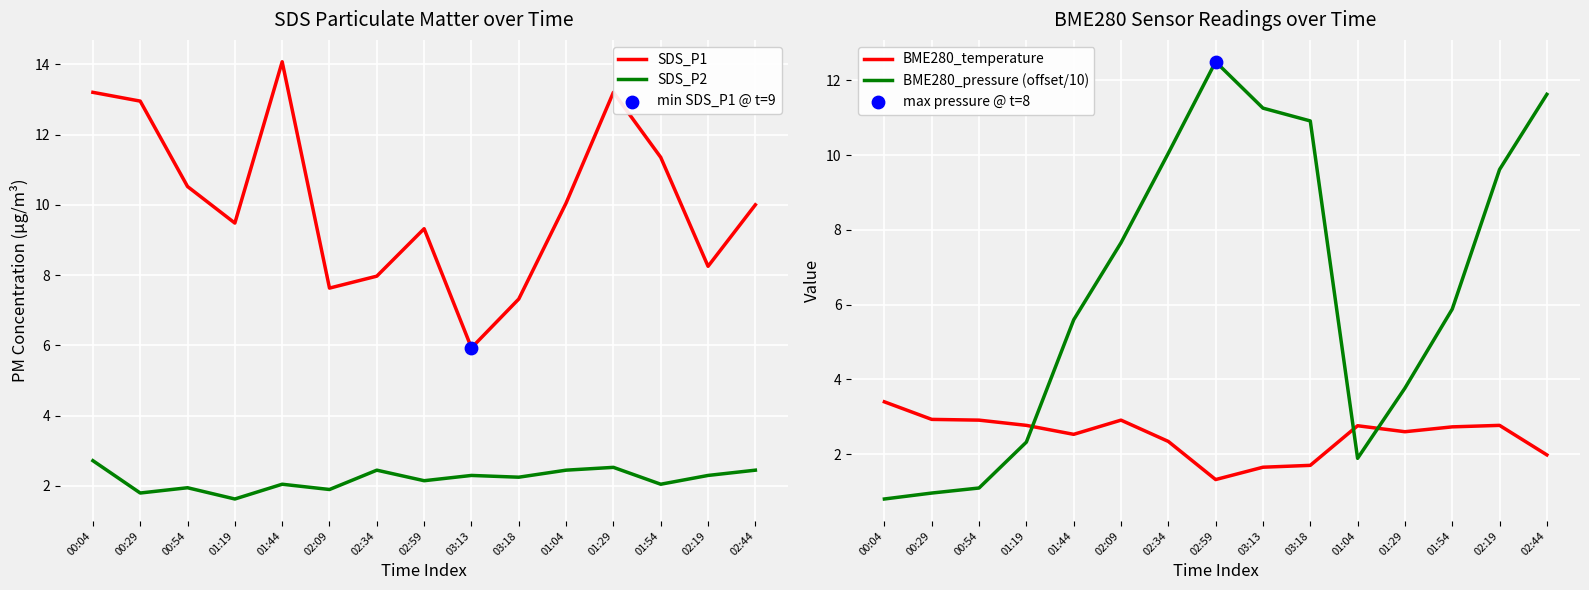

Is the value of BME280_pressure (offset/10) at 01:54 greater than the value of SDS_P1 at 00:29?

No